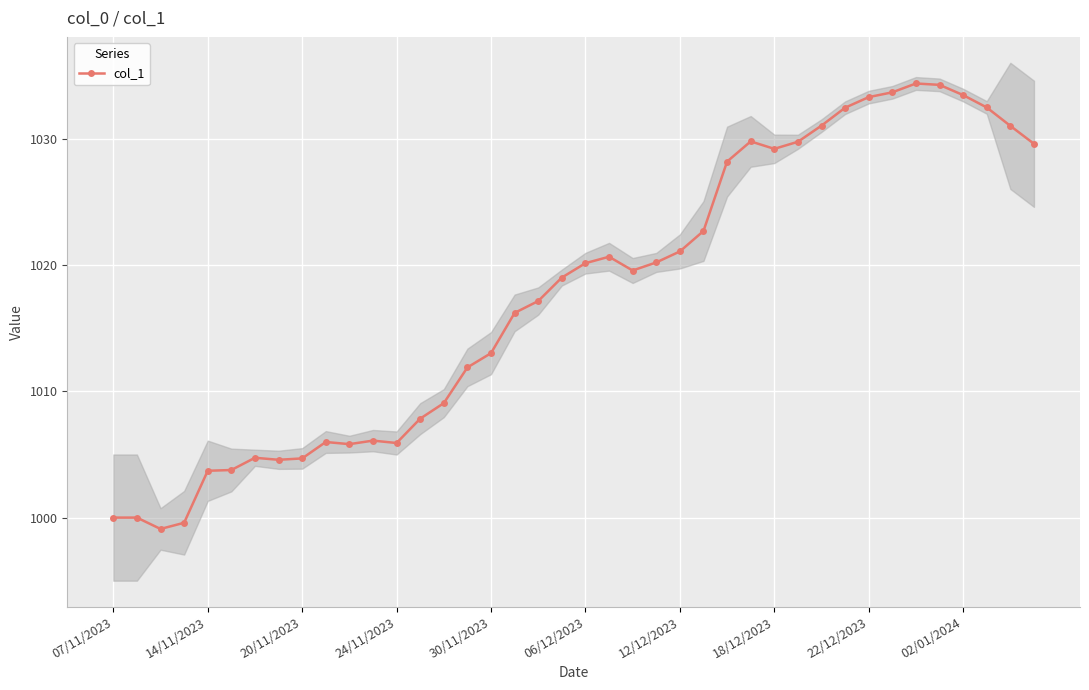

True or false: col_1 has more than 1 points higher than both neighbors.

True